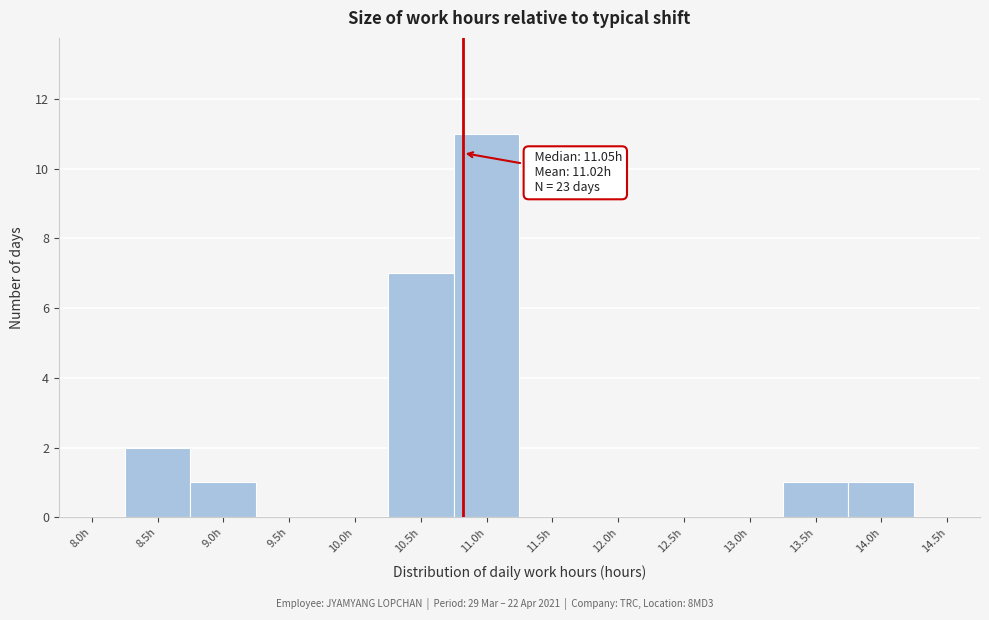

Reading left to right, transcribe all the data shown in this chart.

8.0h=0	8.5h=2	9.0h=1	9.5h=0	10.0h=0	10.5h=7	11.0h=11	11.5h=0	12.0h=0	12.5h=0	13.0h=0	13.5h=1	14.0h=1	14.5h=0